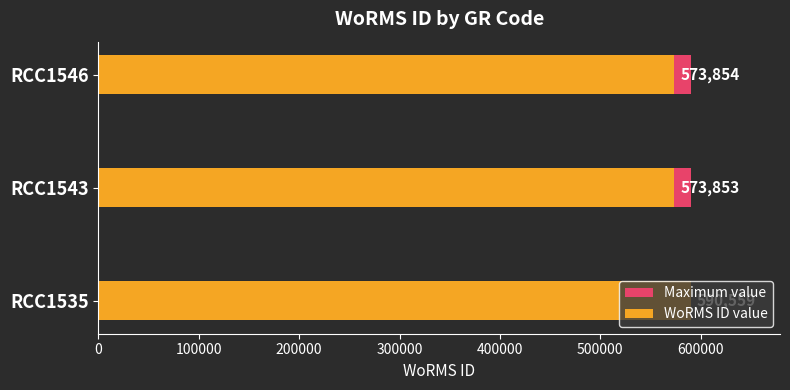

List the series in order of their peak value, highest first.

WoRMS ID value, Maximum value